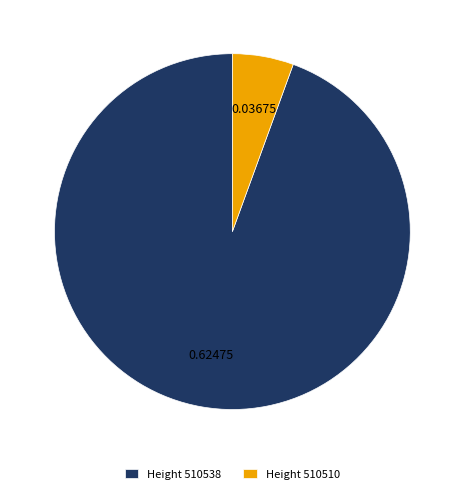

Combined, do Height 510538 and Height 510510 account for over 50%?

Yes